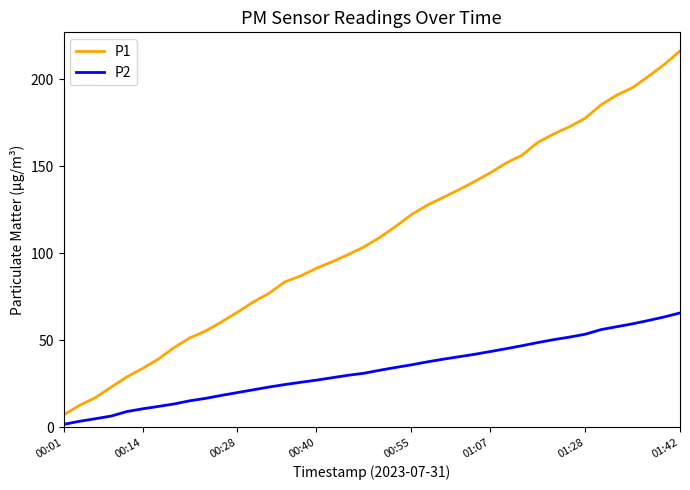

What is the maximum value shown in the chart?

216.2